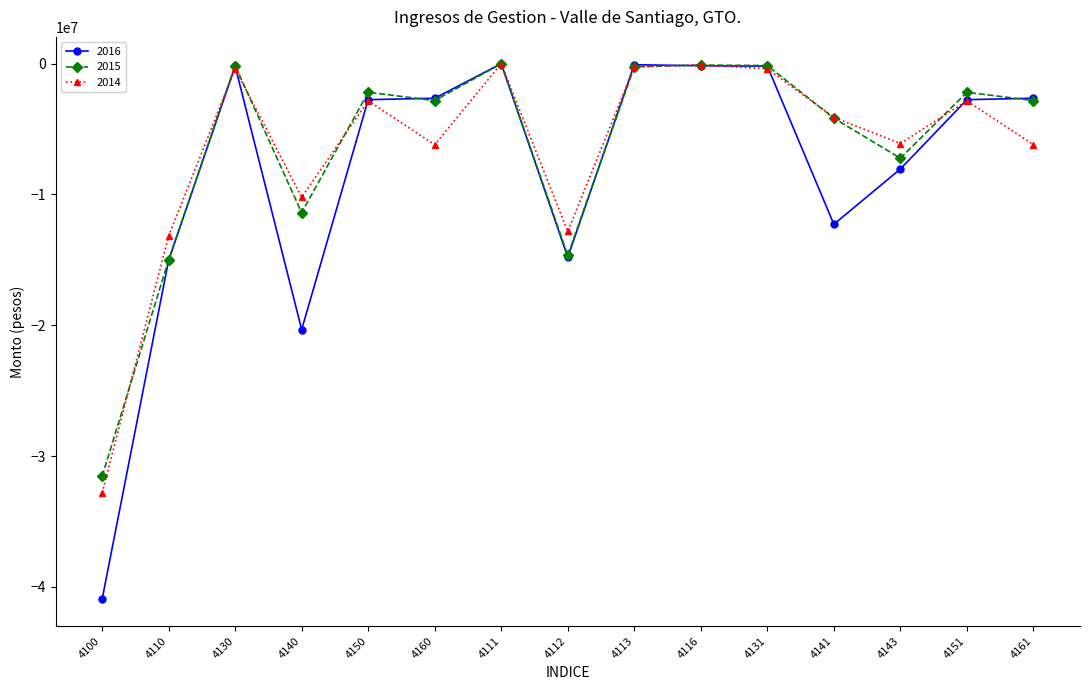

Is the value of 2014 at 4141 greater than the value of 2016 at 4141?

Yes